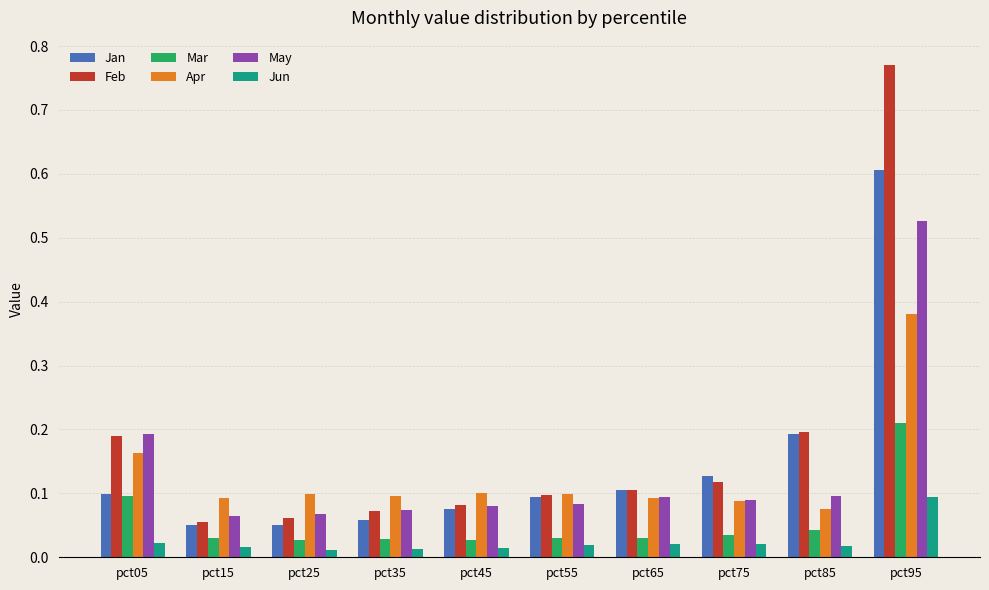

What are all the series names shown in the legend?

Jan, Feb, Mar, Apr, May, Jun